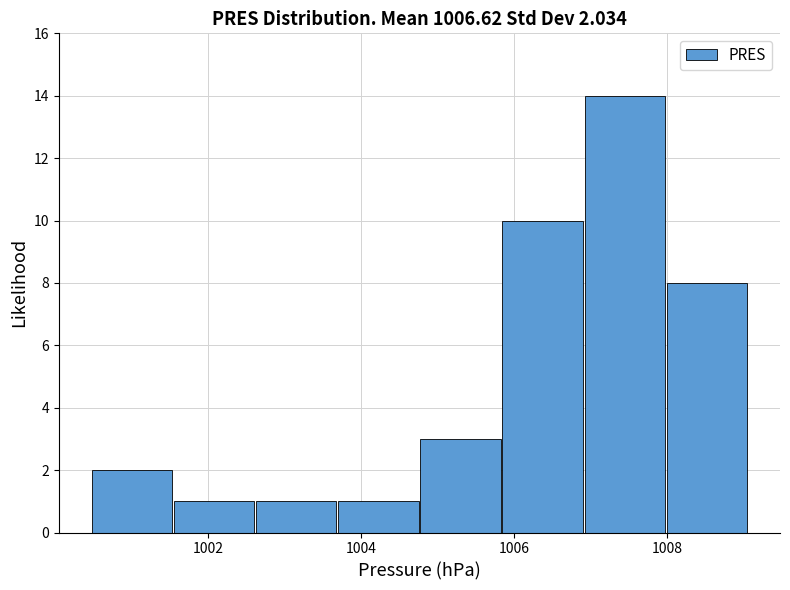

Over which range of the x-axis is the bar tallest?

1007.0 to 1008.0